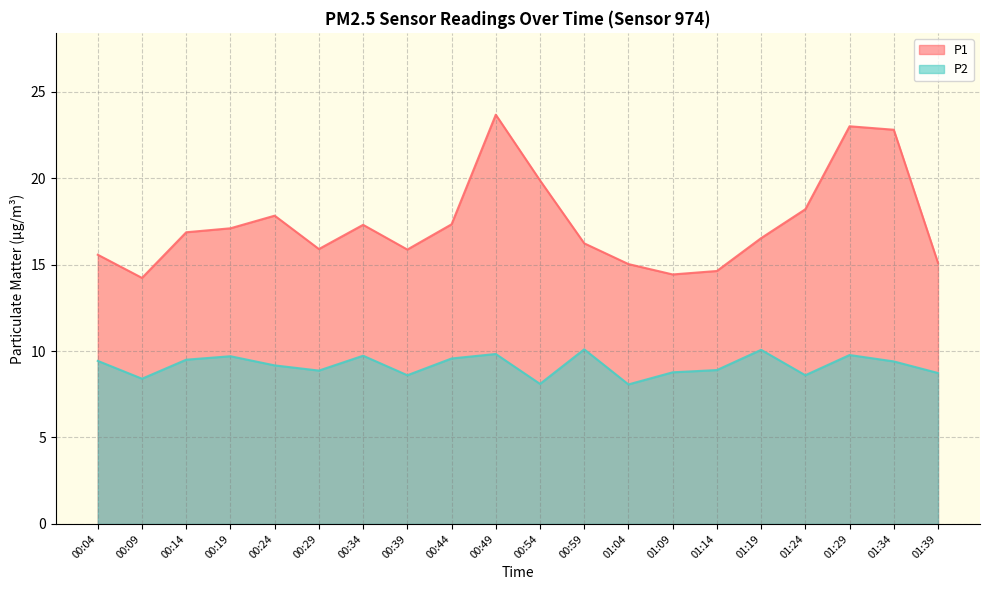

What is the difference between the P1 values at 01:19 and 01:29?

6.5